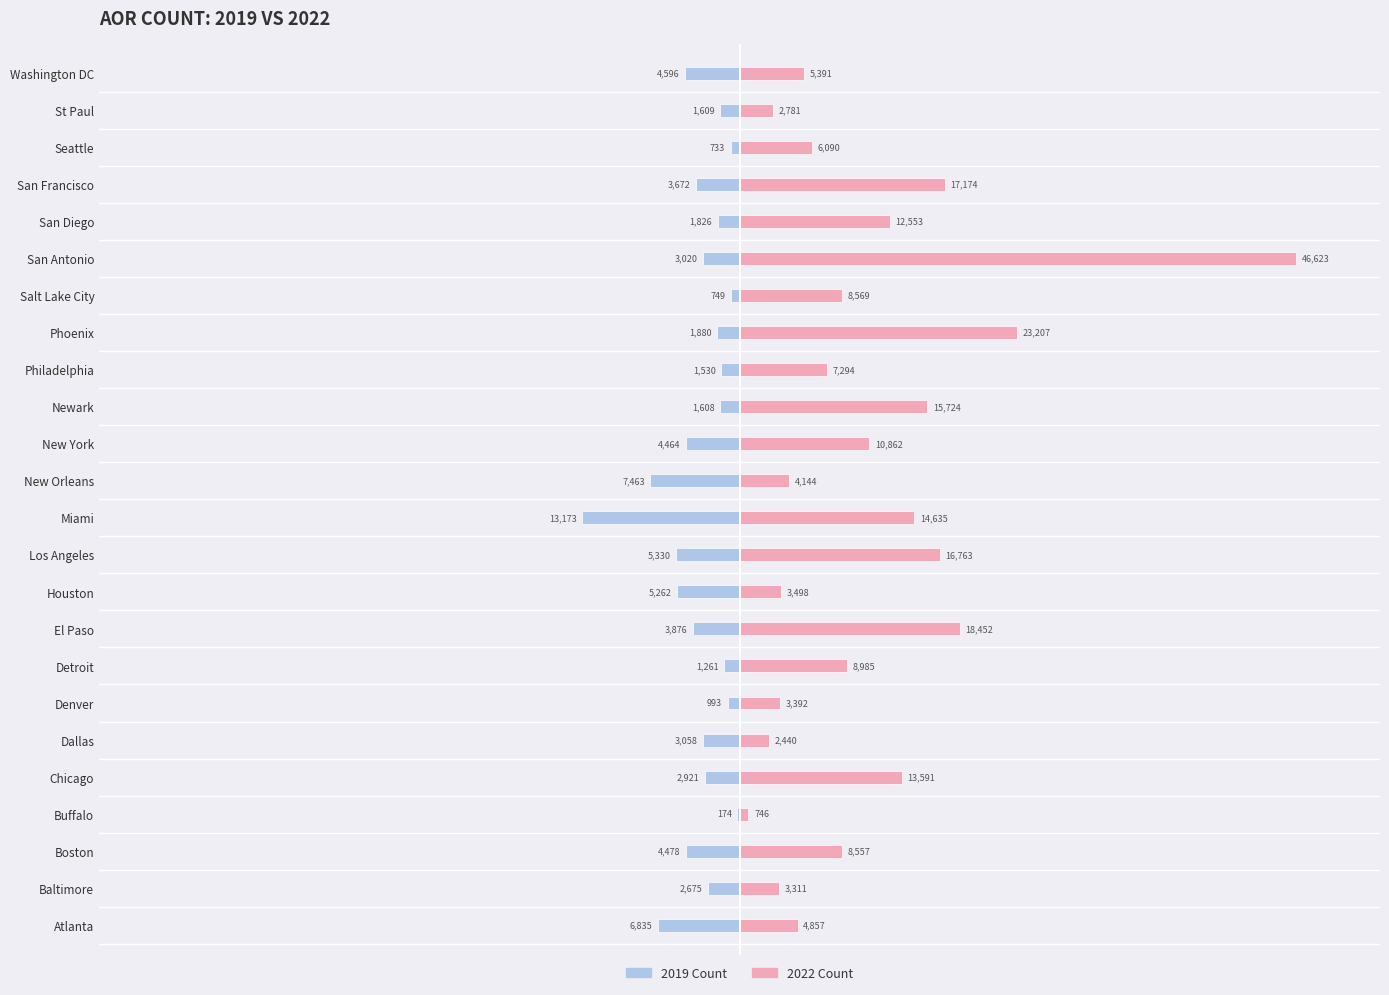

Count the number of categories in the chart.

24